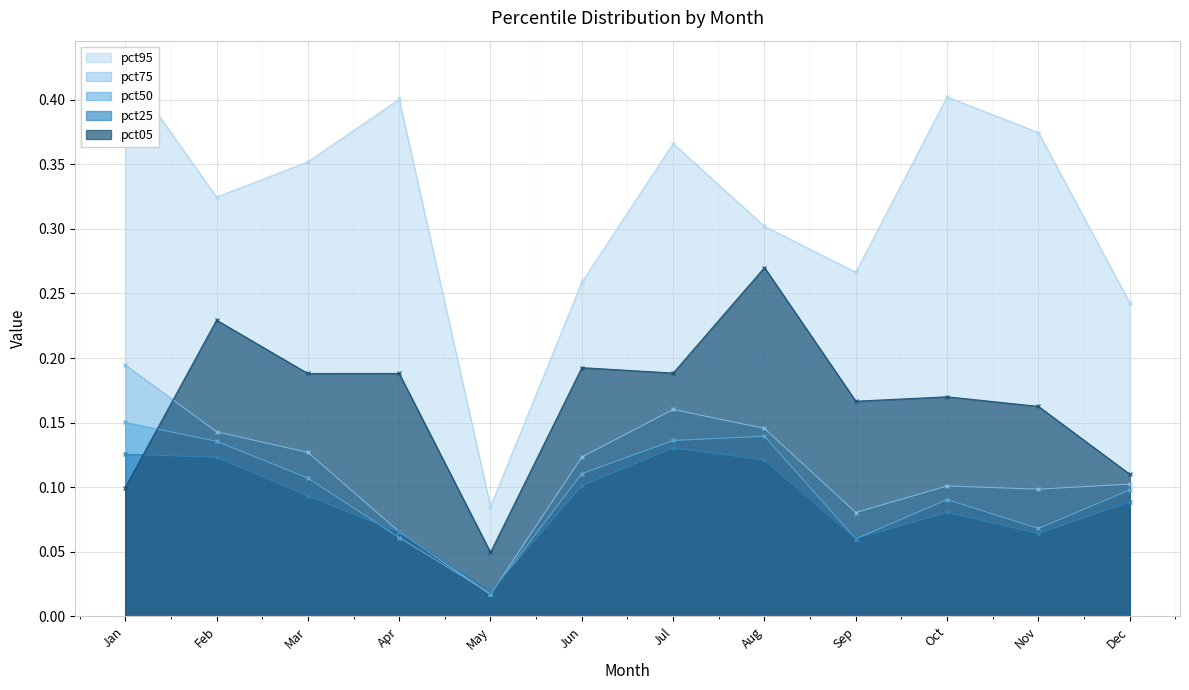

After their last crossing, which series has the higher values: pct05 or pct25?

pct05